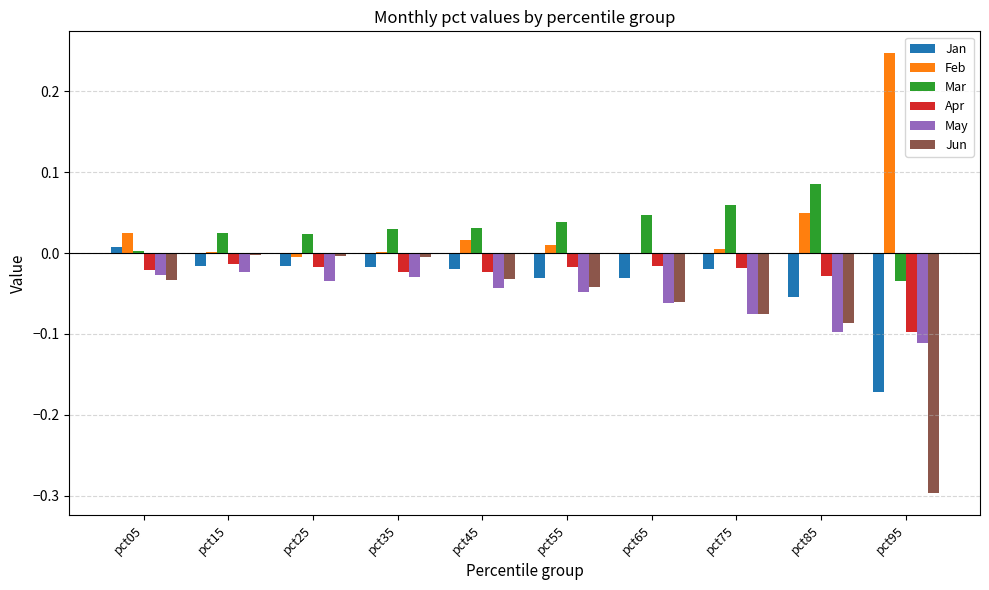

True or false: Mar has a value of 0.0 at pct85.

False